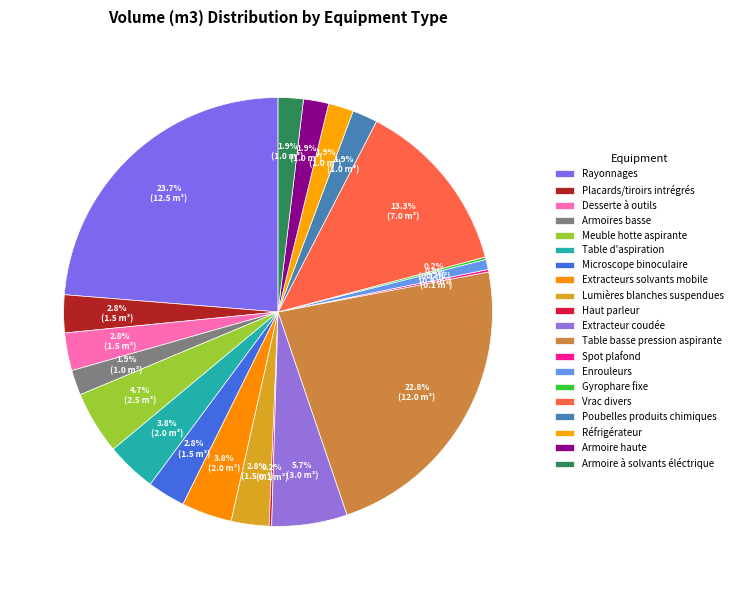

How much of the chart is everything except Lumières blanches suspendues?

97.2%